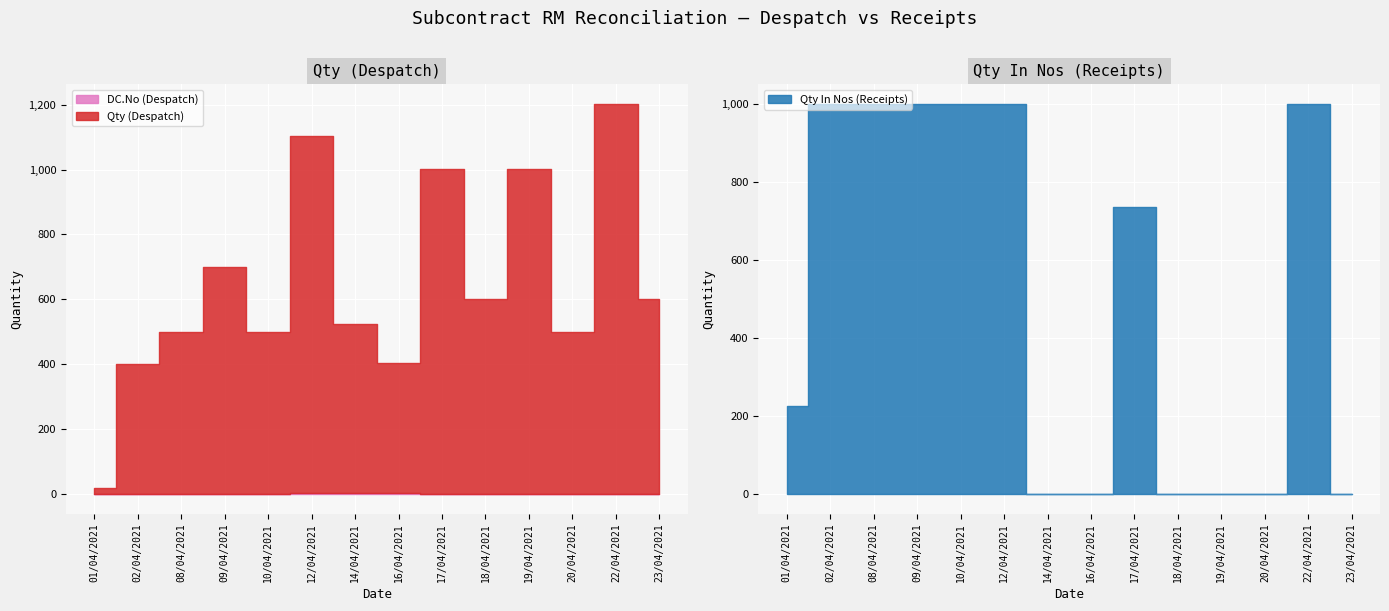

How many data points in DC.No (Despatch) are less than 2?

7